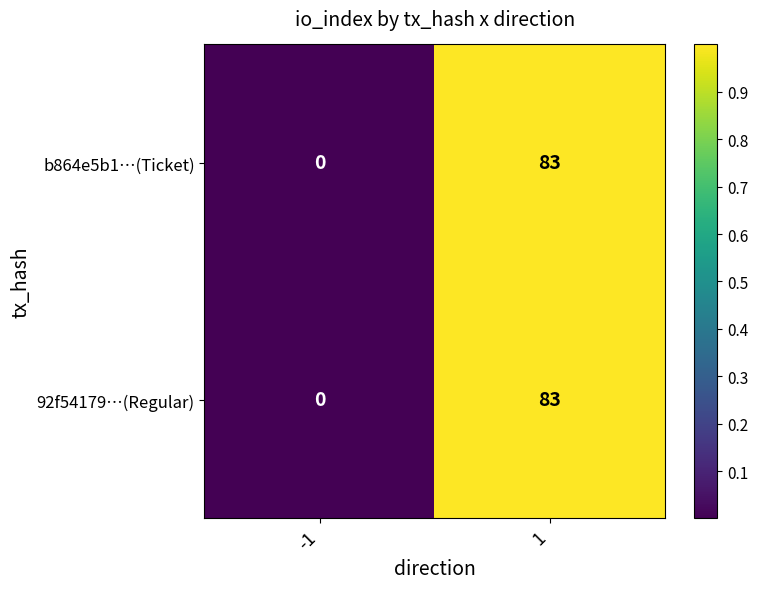

Is it true that 92f54179…(Regular) equals 0 at -1?

True